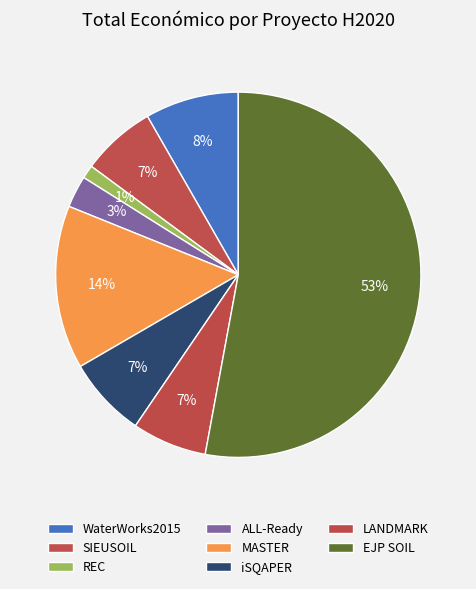

Is LANDMARK the majority of the pie?

No